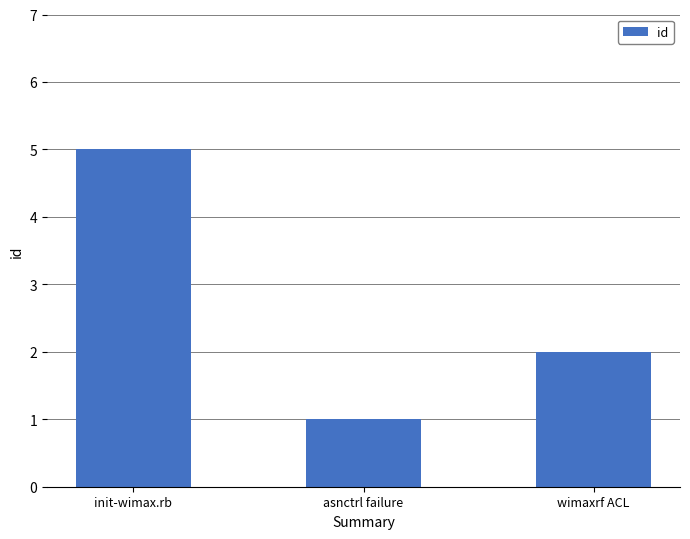

How many values are below 2?

1